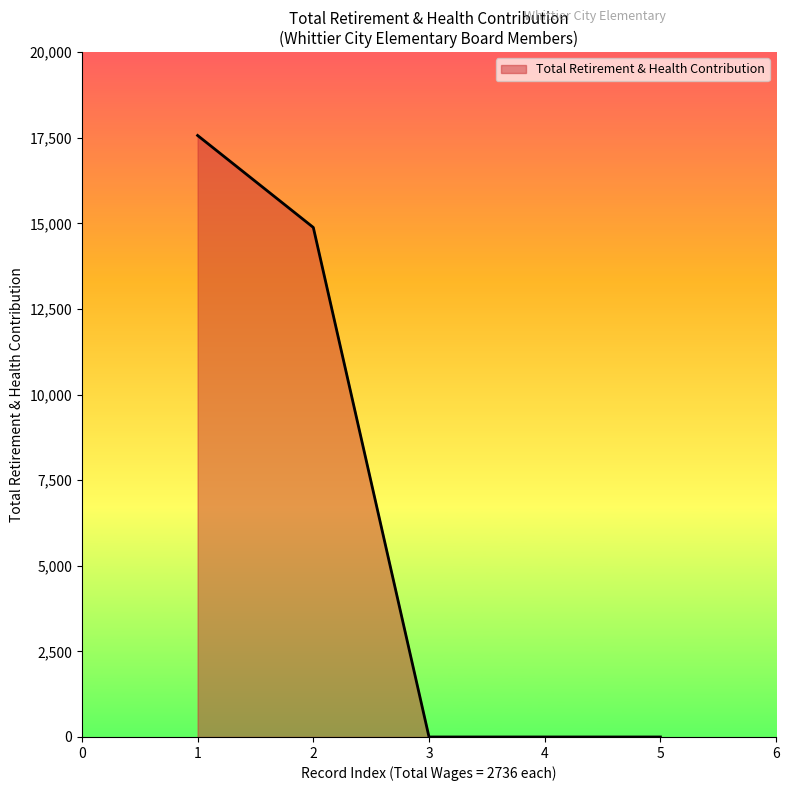

What is the change in value from 2 to 5?

-14882